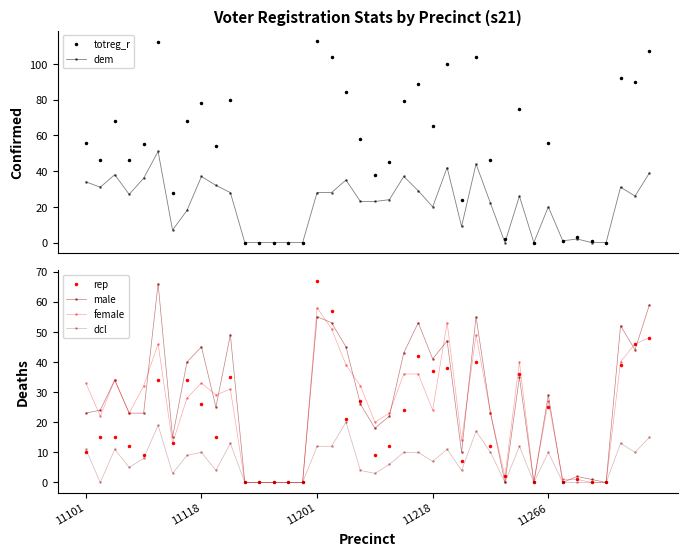

Is this an area chart (filled region under the line)?

No